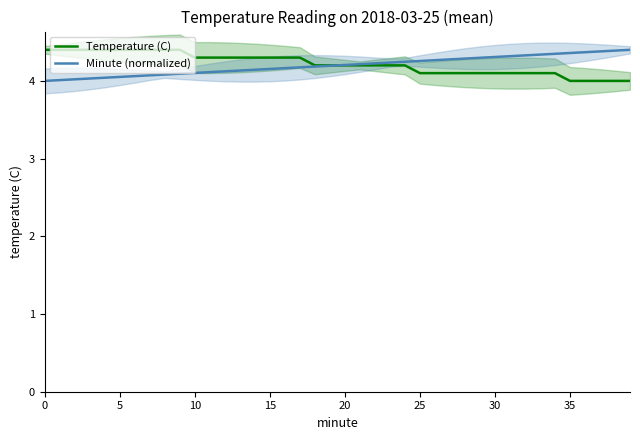

True or false: Minute (normalized) has a value of 4.3 at 25.

True